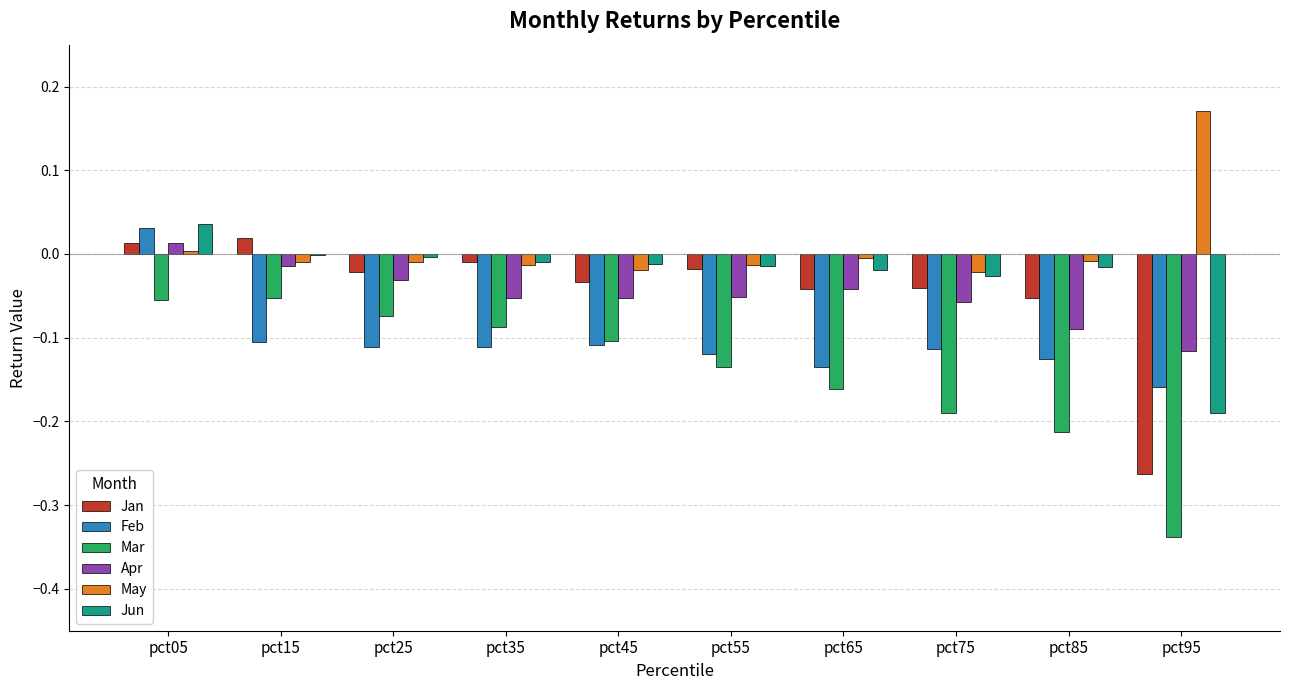

What is the sum of all Jan values?

-0.4